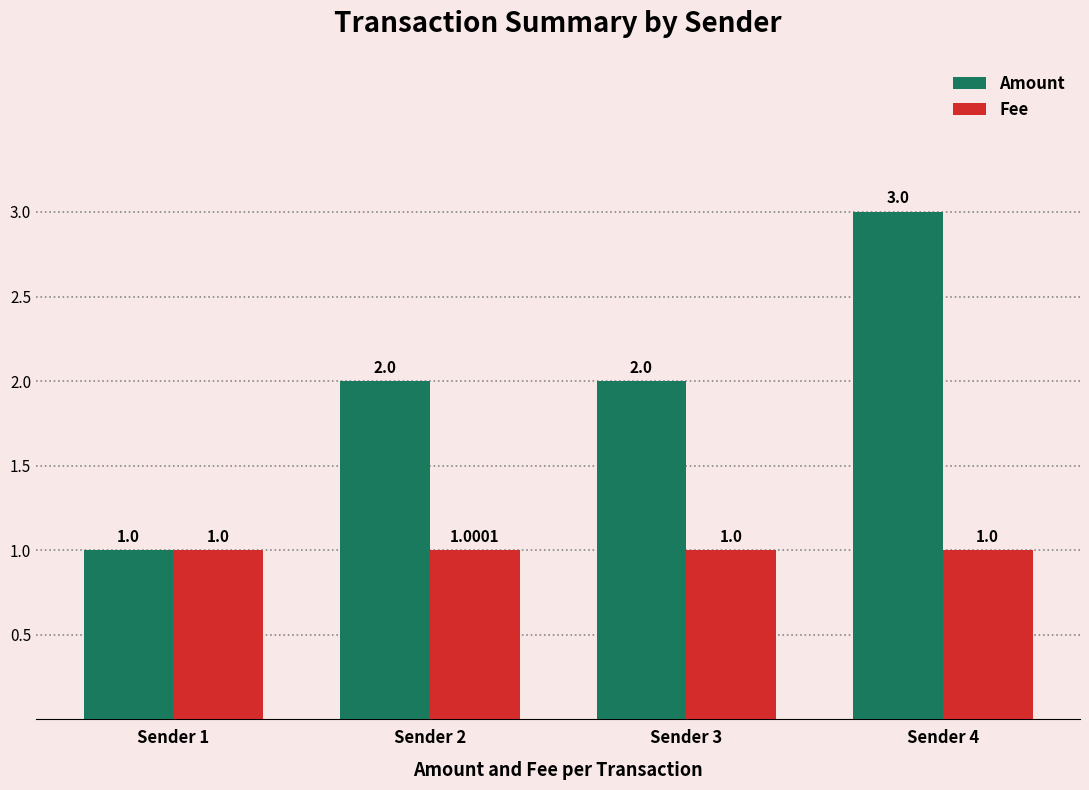

What value does the Fee series have at Sender 3?

1.0